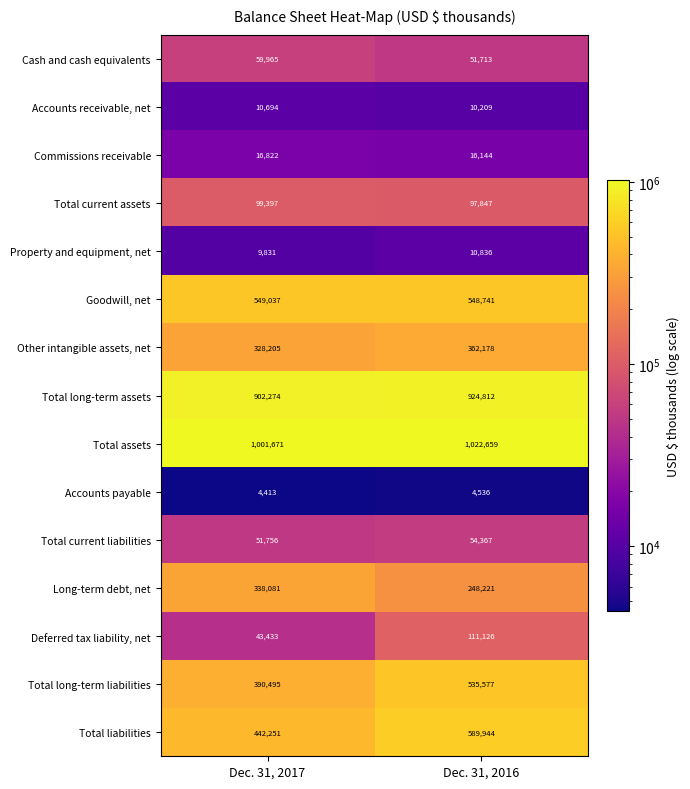

What is the smallest value displayed?

4413